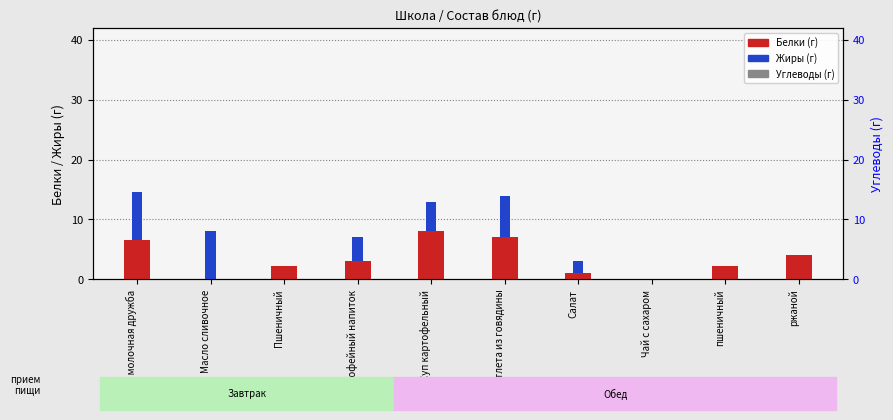

Rank the series by their average value, from lowest to highest.

Жиры, Белки